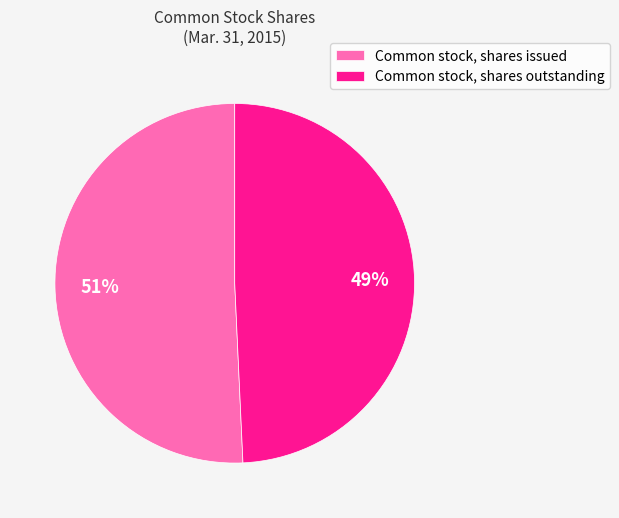

To the nearest percent, what percentage of the pie is Common stock, shares outstanding?

49%